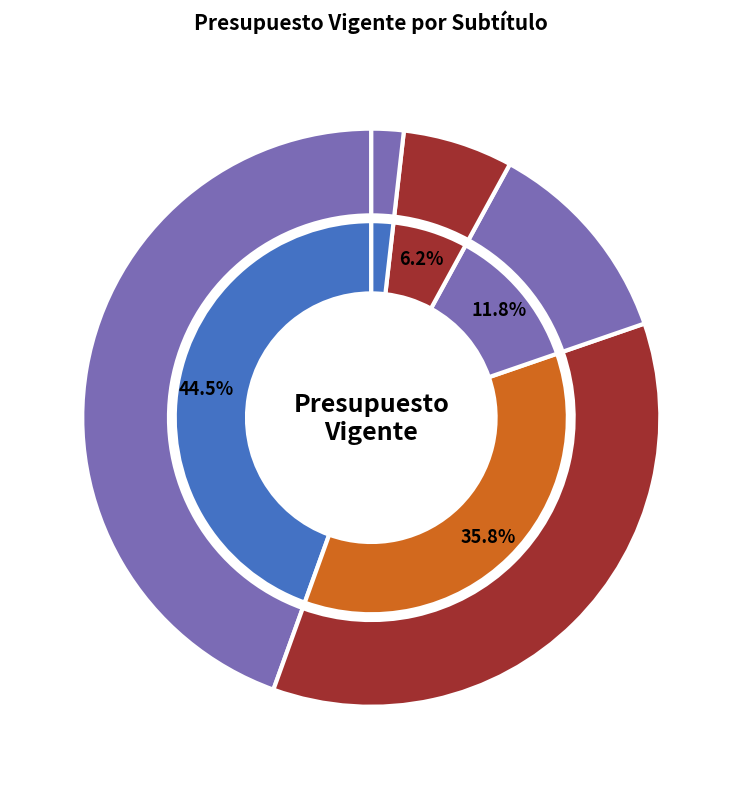

Rank the categories by value from highest to lowest.

PRÉSTAMOS, RECUPERACIÓN DE PRÉSTAMOS, GASTOS EN PERSONAL, BIENES Y SERVICIOS DE CONSUMO, APORTE FISCAL, ADQUISICIÓN DE ACTIVOS NO FINANCIEROS, SERVICIO DE LA DEUDA, OTROS GASTOS CORRIENTES